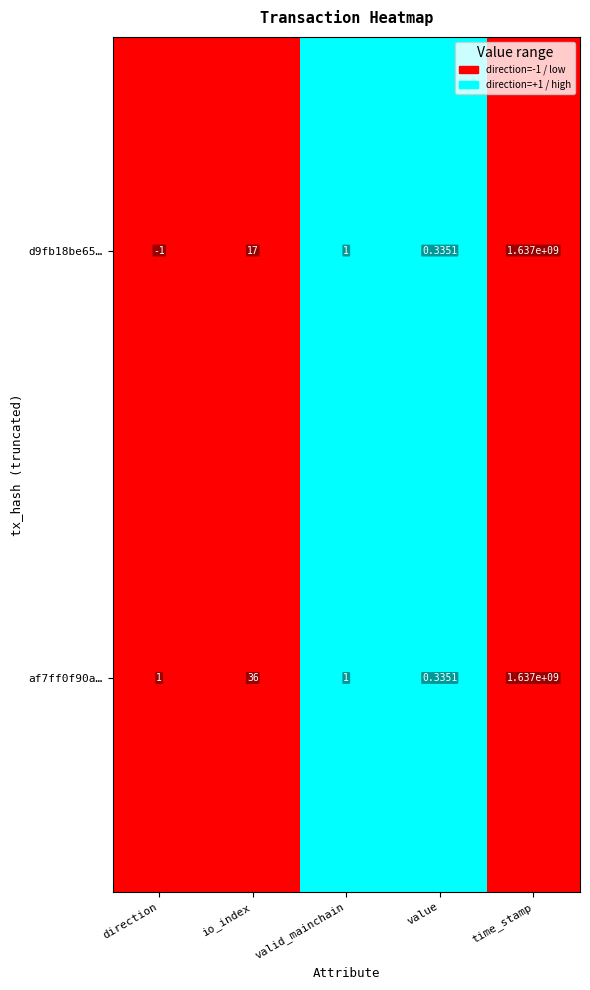

How many data points in af7ff0f90ae0738e4e094dfd499f51a03fc2e6f are above 1?

2